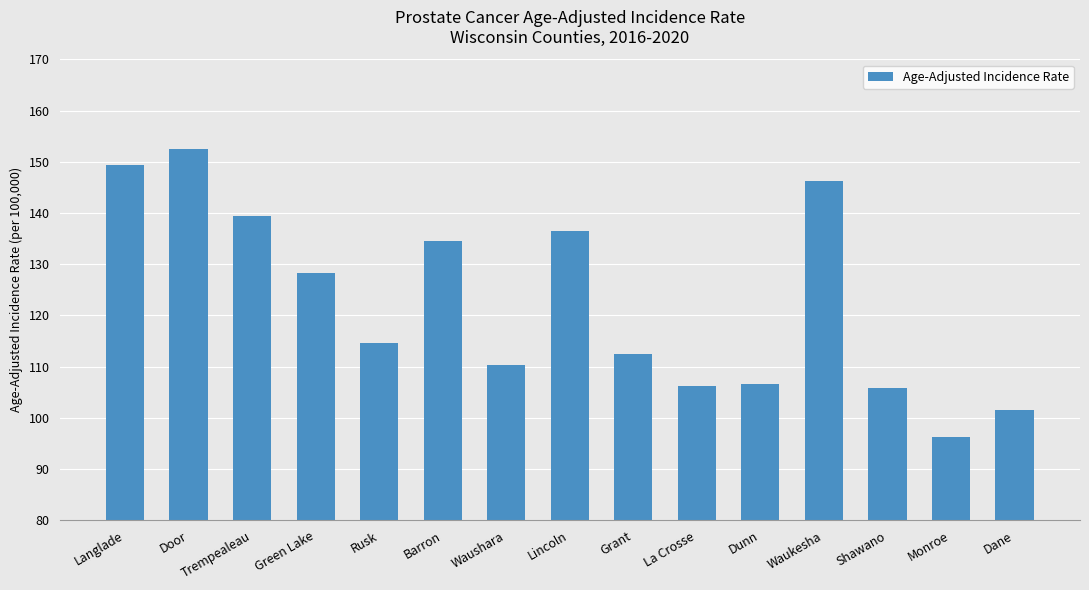

What is the change in value from Langlade to Trempealeau?

-9.8